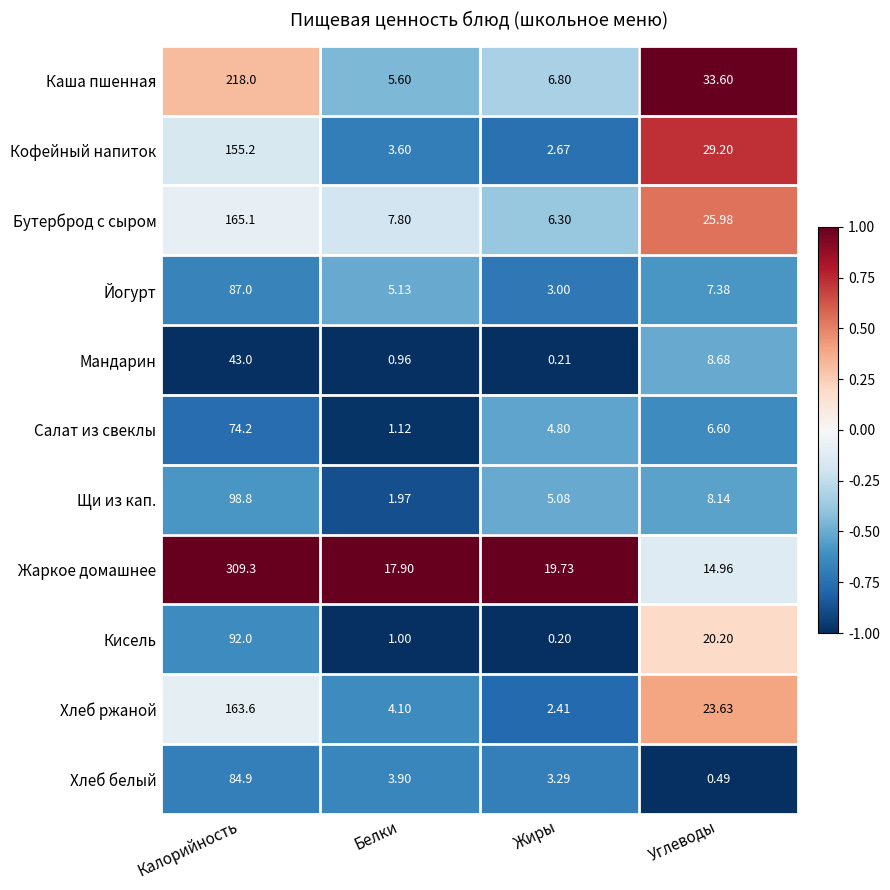

Between Калорийность and Углеводы, which series saw the biggest shift?

Жаркое домашнее